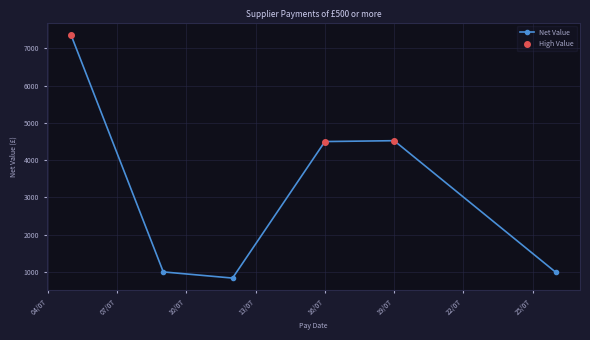

How many interior local peaks does the Net Value series have?

1